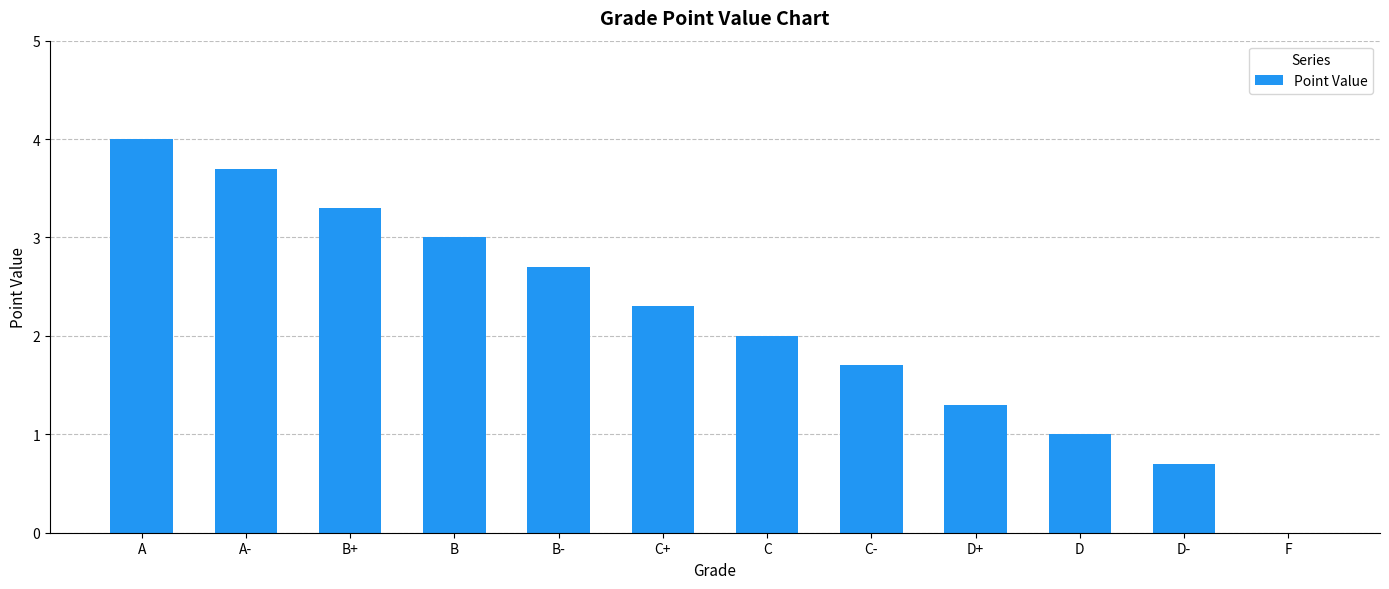

Is it true that the value at B+ is 3.3?

True